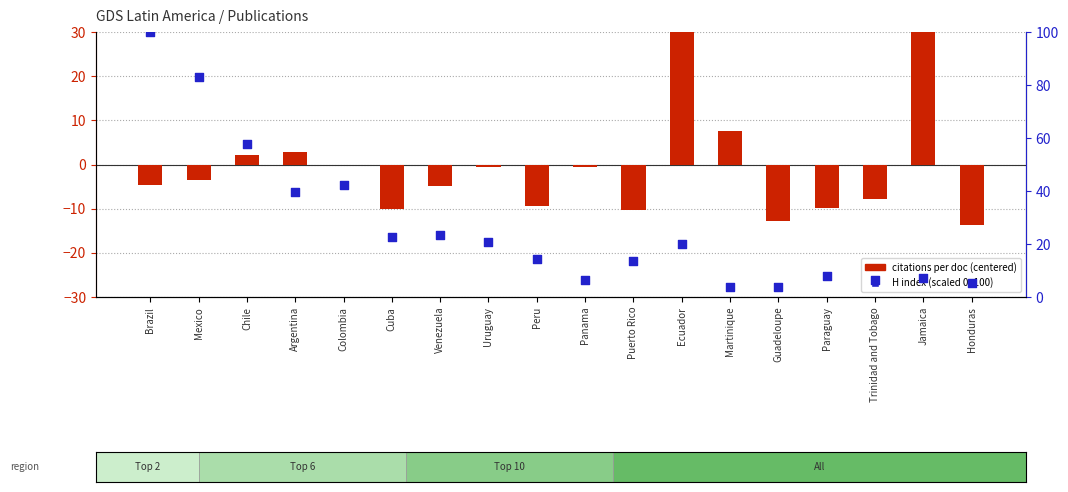

At how many categories does at least one series exceed 55?

3